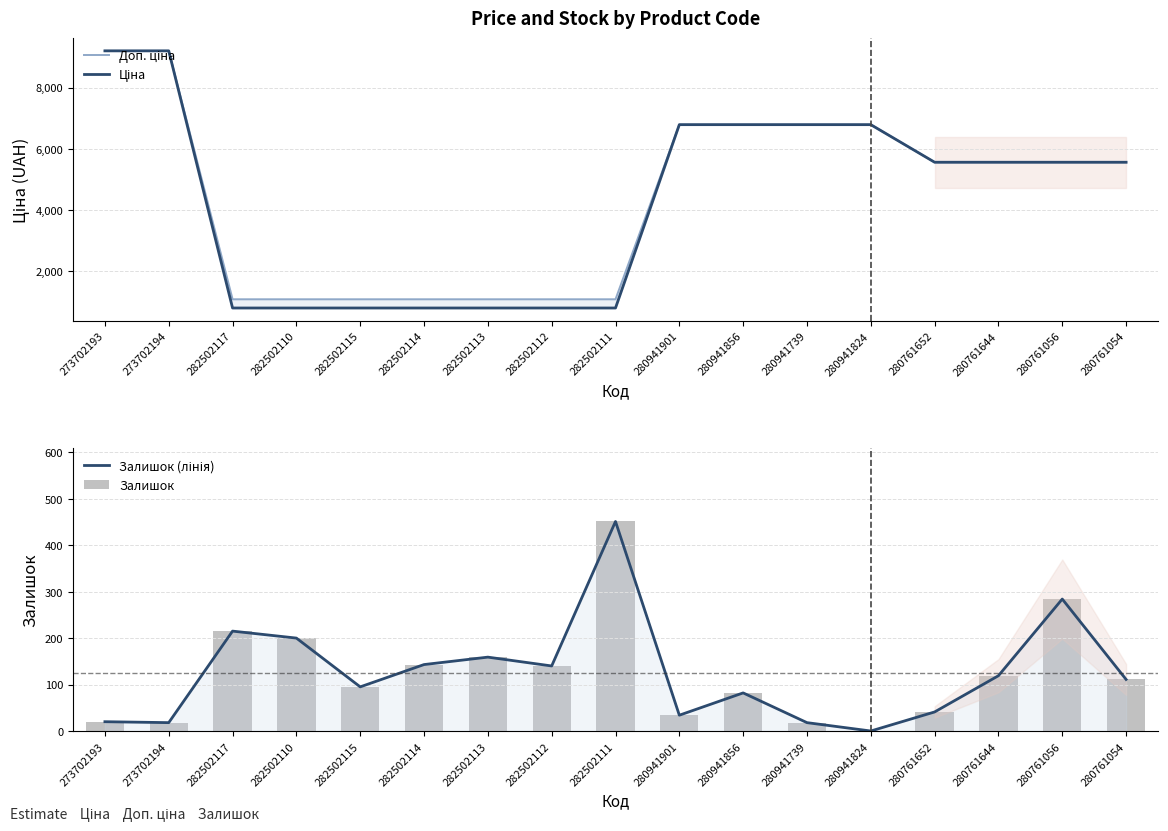

Which category has the lowest value in the Ціна series?

282502117